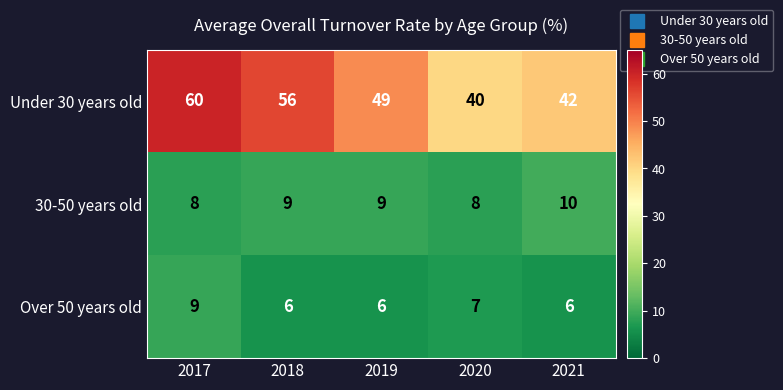

At which label does Under 30 years old reach its minimum?

2020